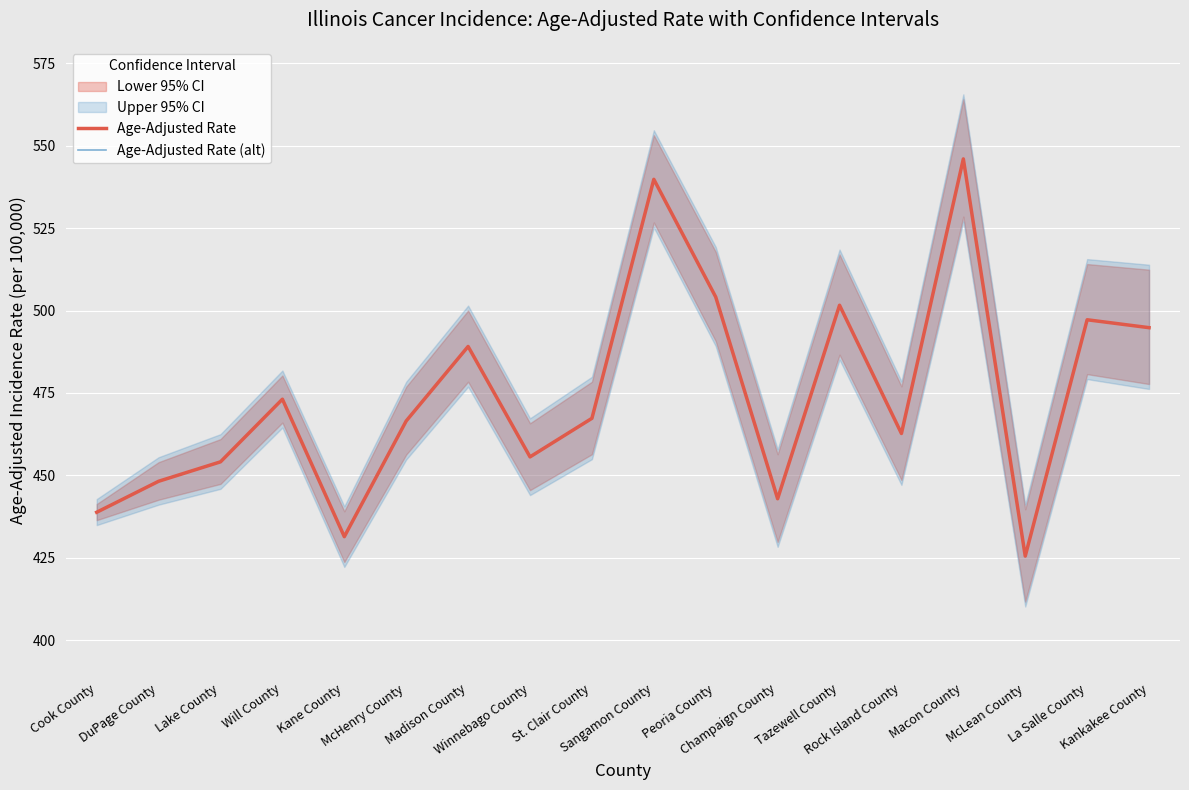

At which label does Age-Adjusted Rate first exceed 467?

Will County